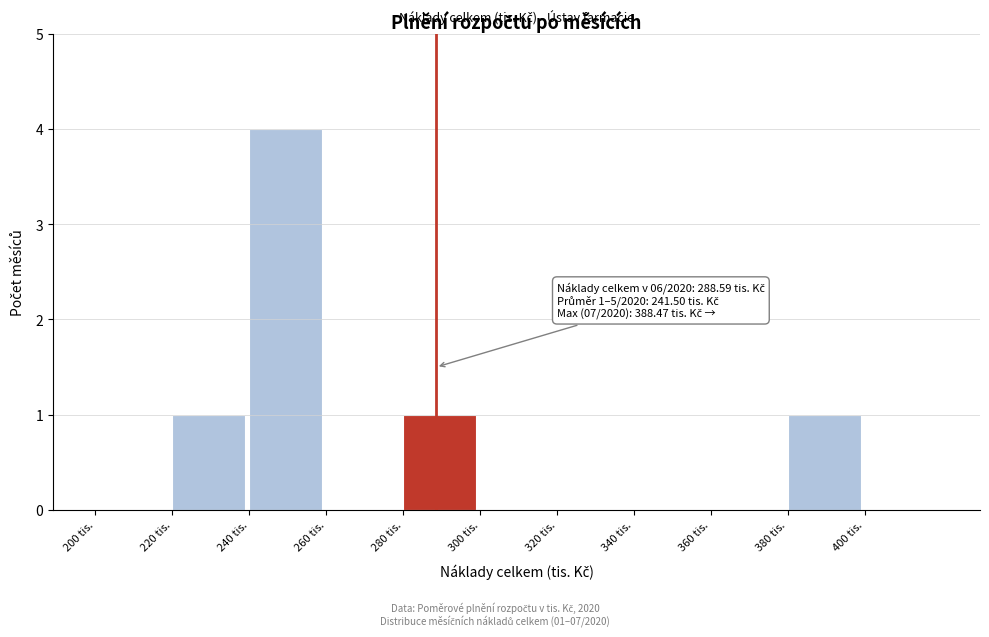

Which range on the x-axis has the tallest bar?

240 to 260